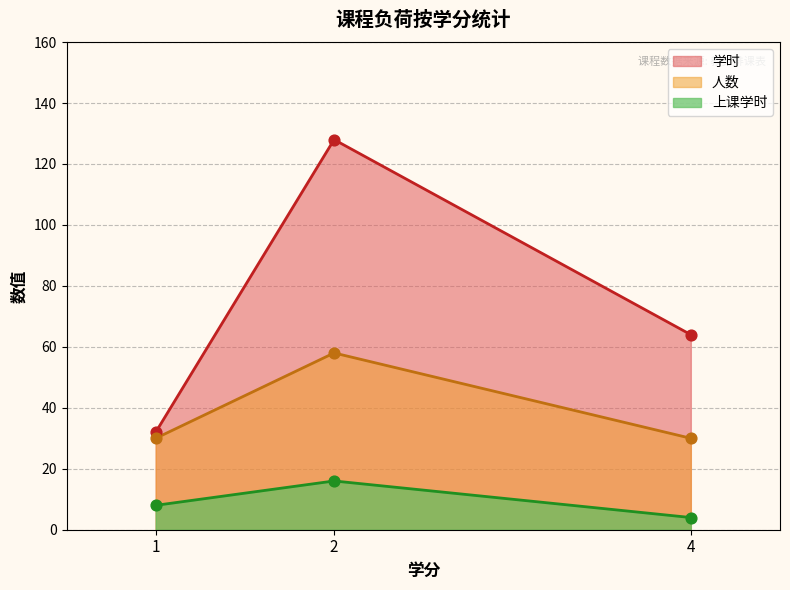

What are all the series names shown in the legend?

学时, 人数, 上课学时